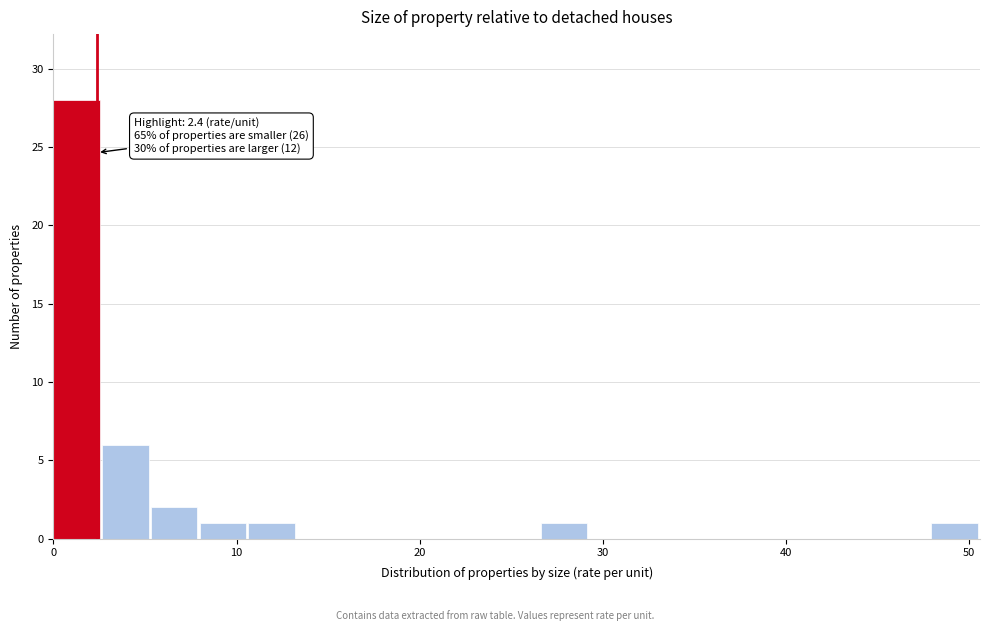

Read against the x-axis, roughly where is the centre of the tallest bar?

1